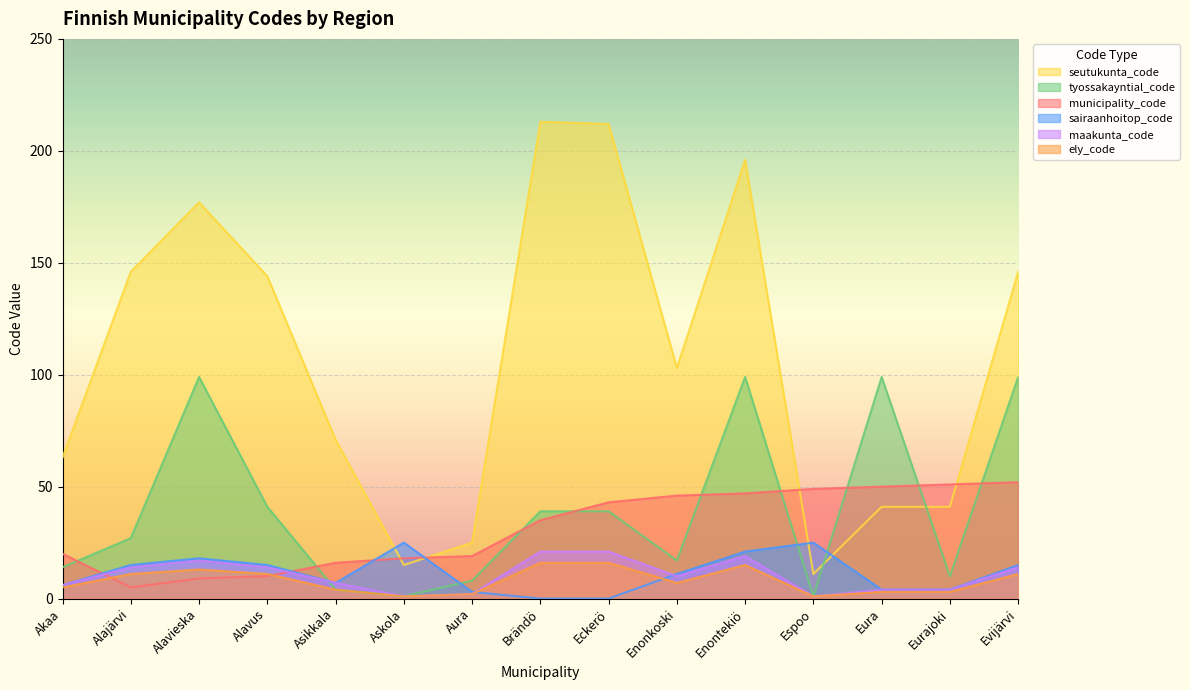

How many lines are shown in the chart?

6